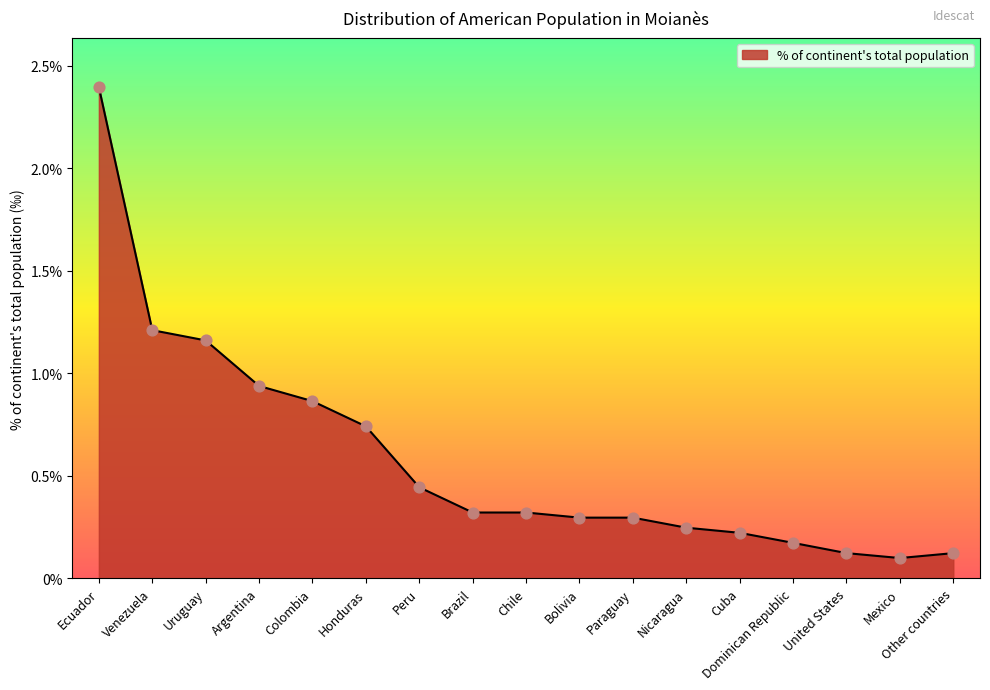

Which has a higher value, Ecuador or Bolivia?

Ecuador